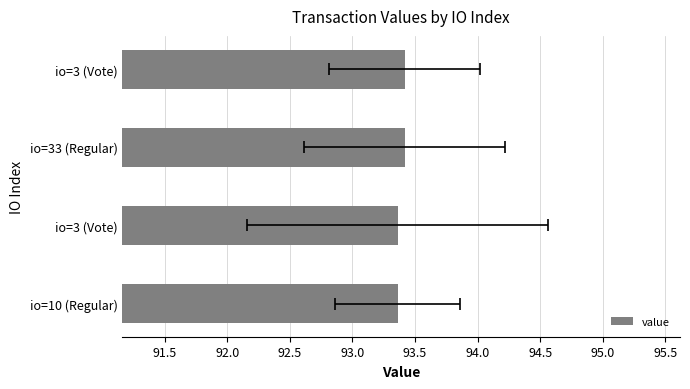

What is the maximum value shown in the chart?

93.4